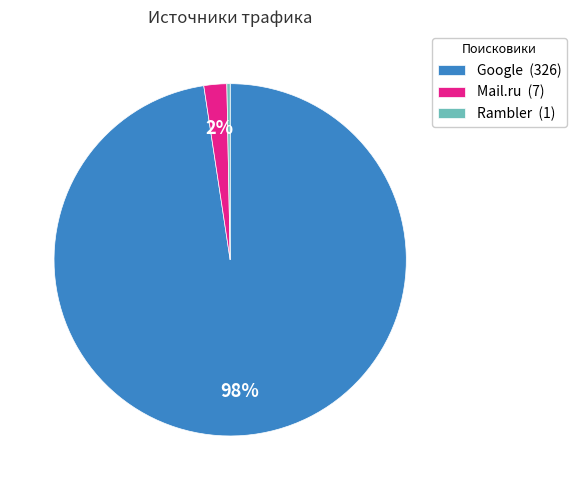

Which slice is the largest?

Google (326)